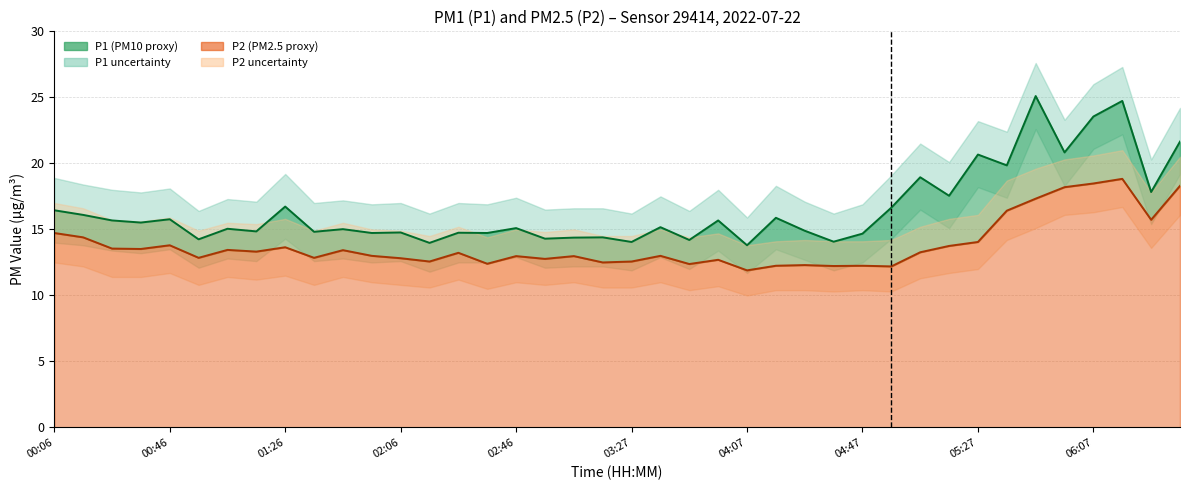

What position from the right is 04:17?

15